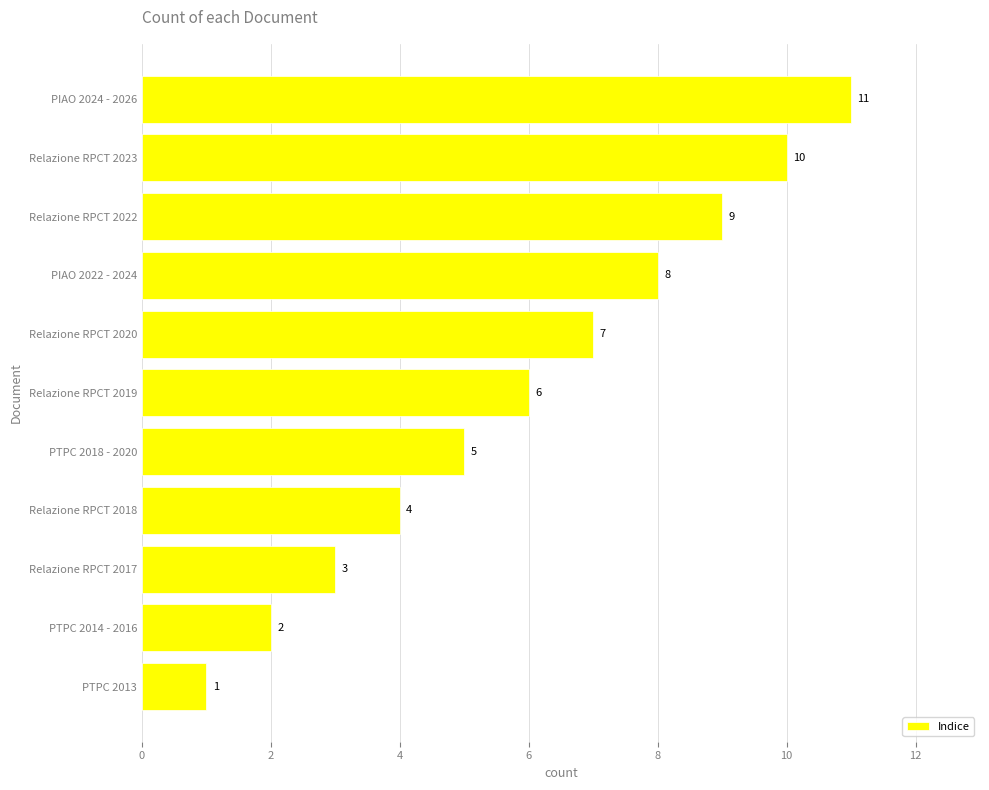

Which label corresponds to the largest value in the chart?

PIAO 2024 - 2026